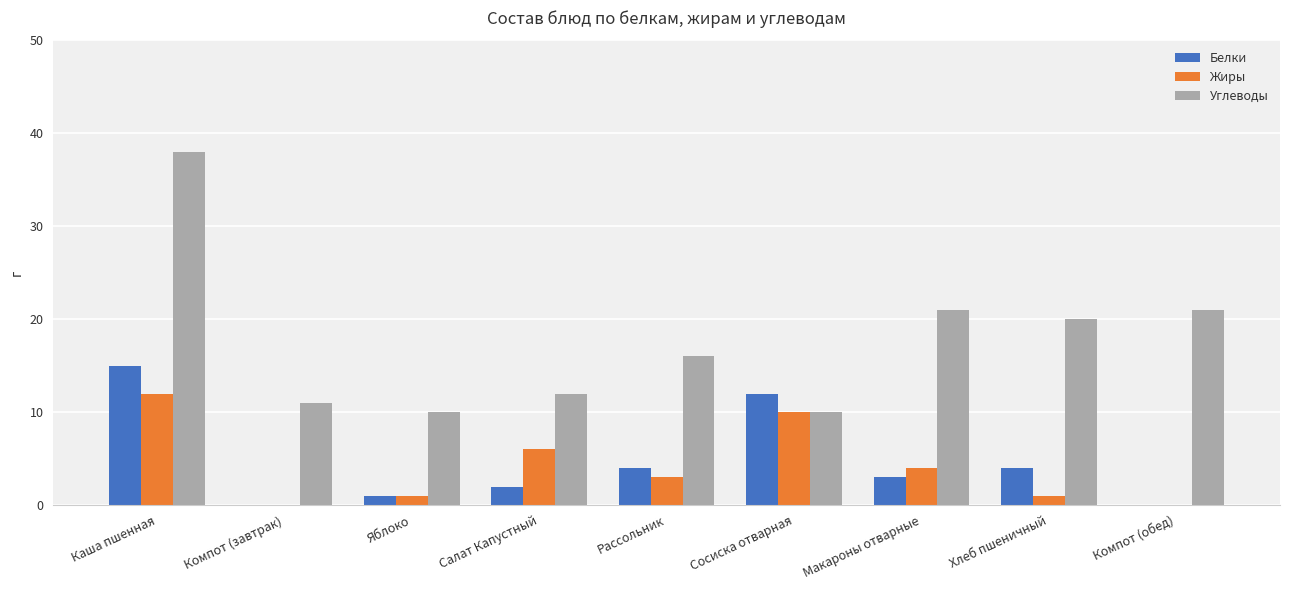

Which category has the highest value in the Углеводы series?

Каша пшенная